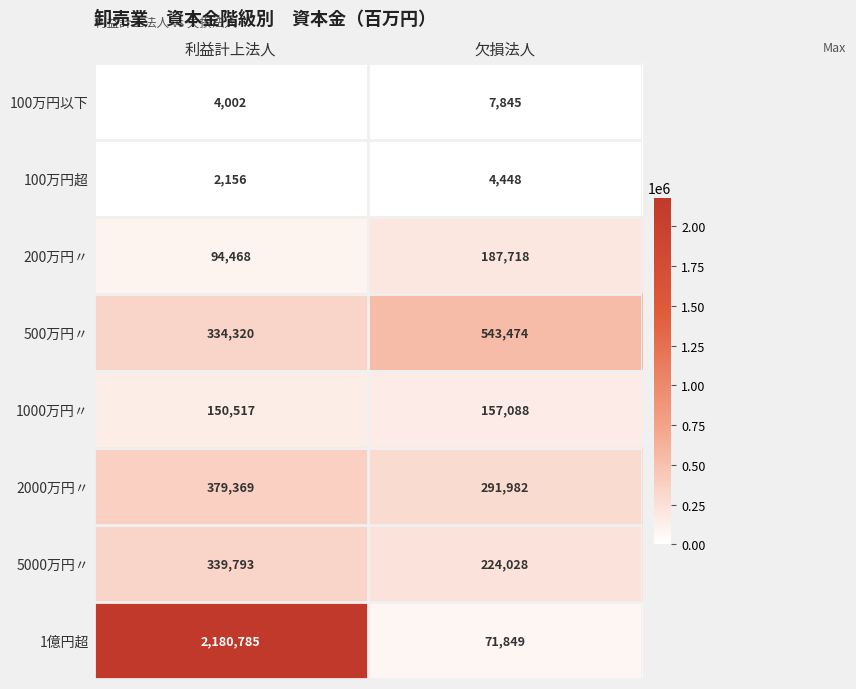

Reading right to left, transcribe all the data shown in this chart.

100万円以下: 欠損法人=7845	利益計上法人=4002
100万円超: 欠損法人=4448	利益計上法人=2156
200万円〃: 欠損法人=187718	利益計上法人=94468
500万円〃: 欠損法人=543474	利益計上法人=334320
1000万円〃: 欠損法人=157088	利益計上法人=150517
2000万円〃: 欠損法人=291982	利益計上法人=379369
5000万円〃: 欠損法人=224028	利益計上法人=339793
1億円超: 欠損法人=71849	利益計上法人=2180785